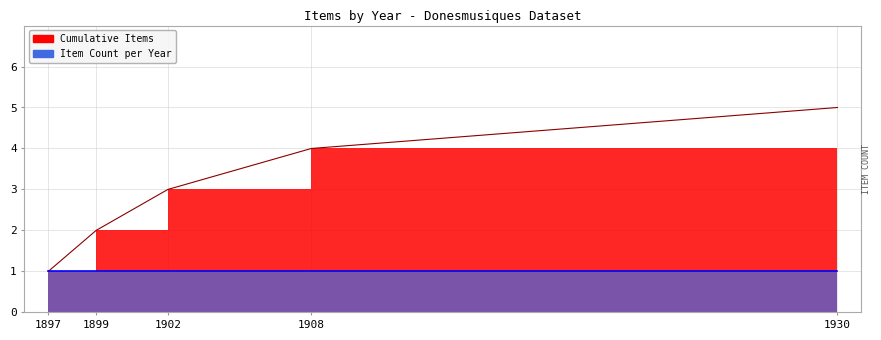

The value at 1897 is 1. True or false?

True